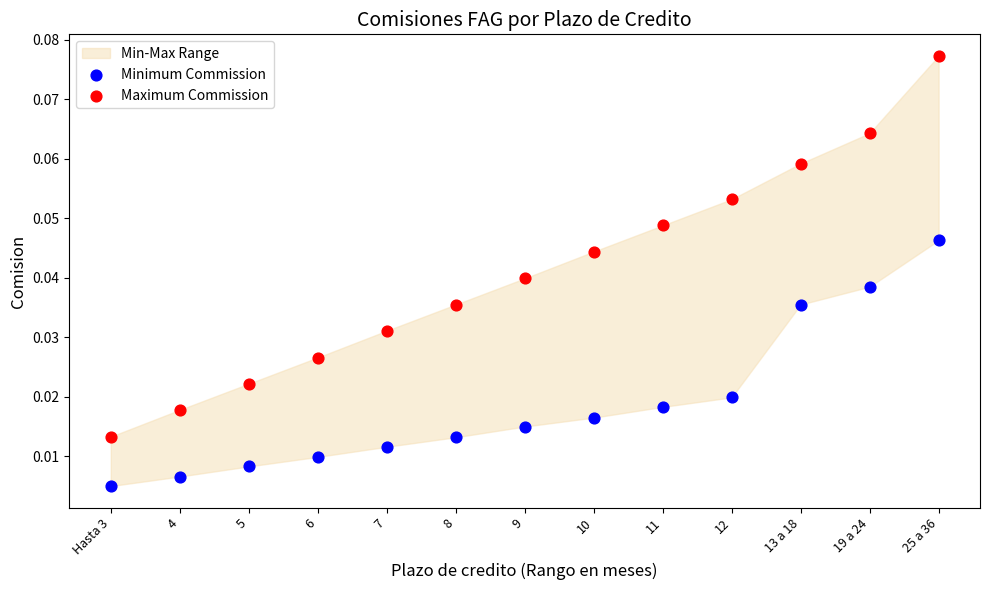

Which series reaches the minimum Y coordinate?

Minimum Commission